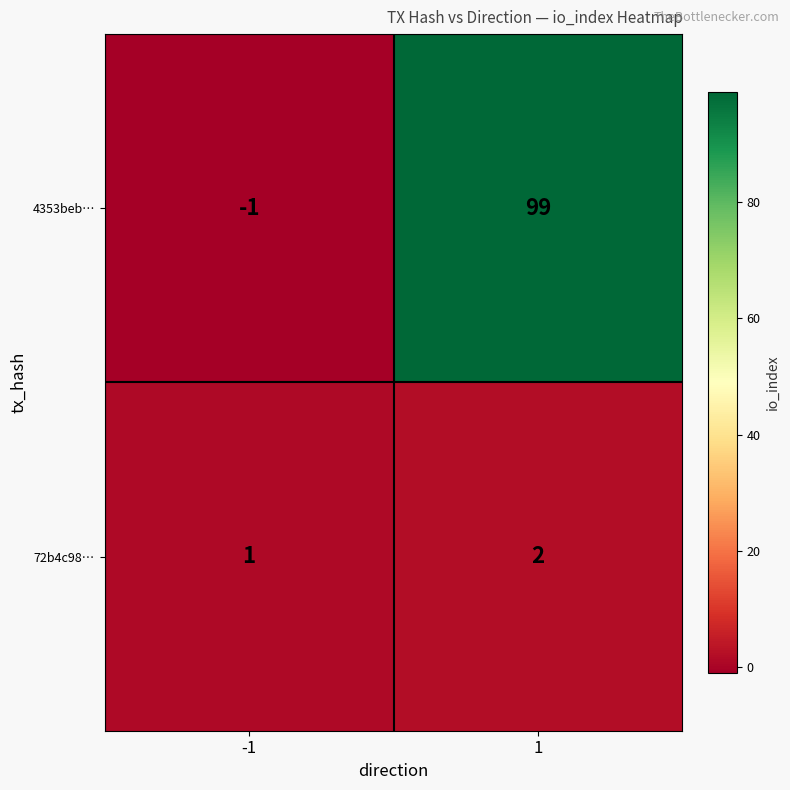

Which series has the largest range (max minus min)?

4353beb…